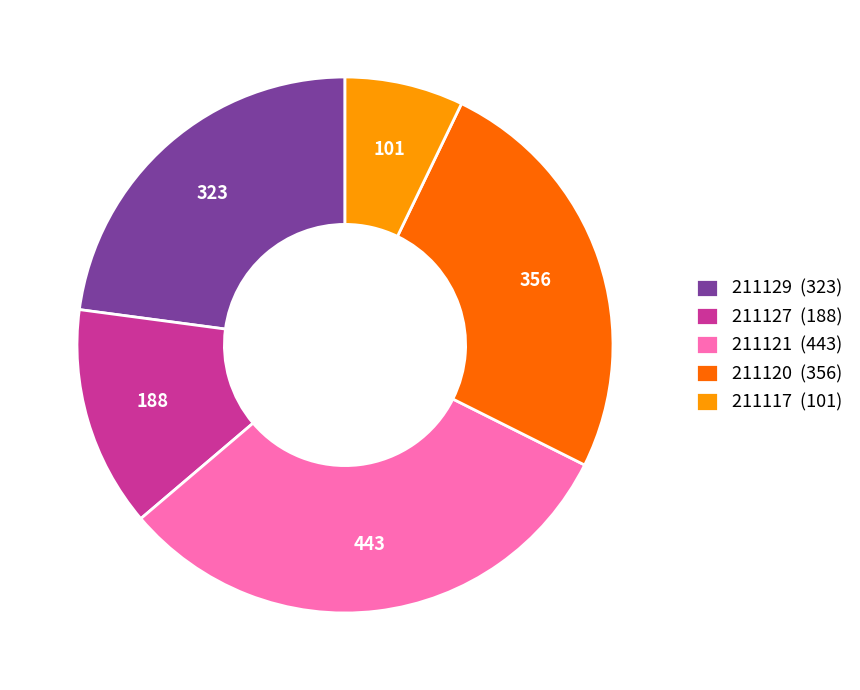

How many segments does this pie chart have?

5